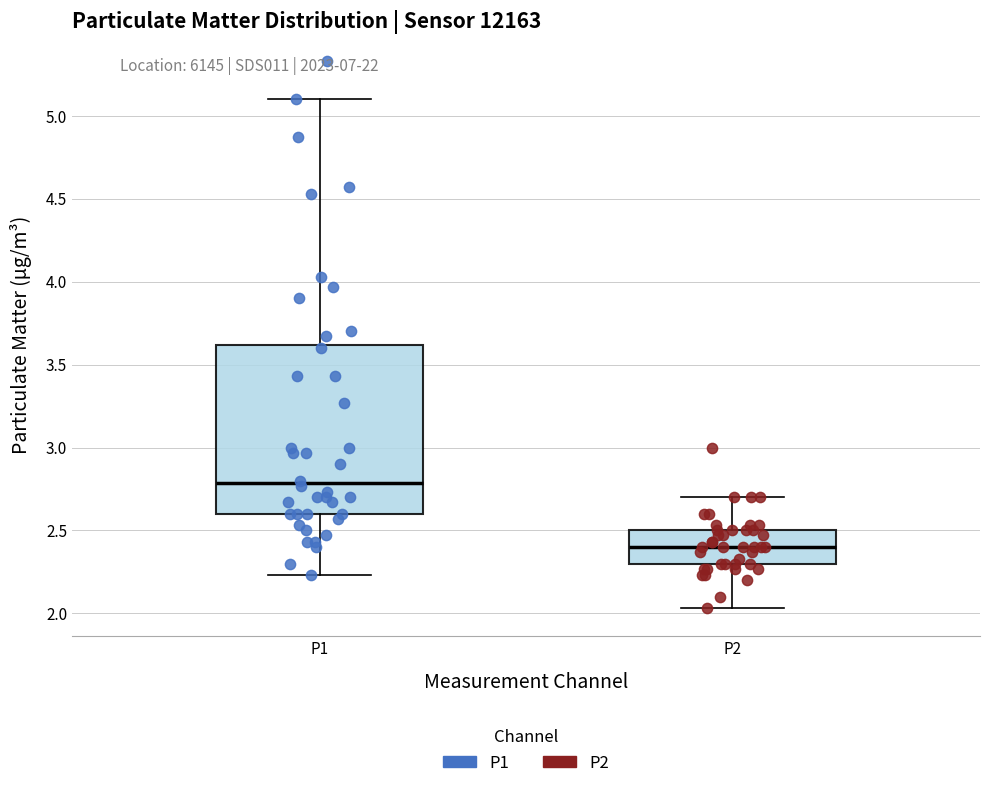

Reading left to right, read every box against the y-axis: the position of its median line, the range the box covers, and the ends of its whiskers. The values are not printed on the chart, so give them approximately, as read against the axis.

P1: median 2.80, box 2.60 to 3.60, whiskers 2.25 to 5.10
P2: median 2.40, box 2.30 to 2.50, whiskers 2.05 to 2.70